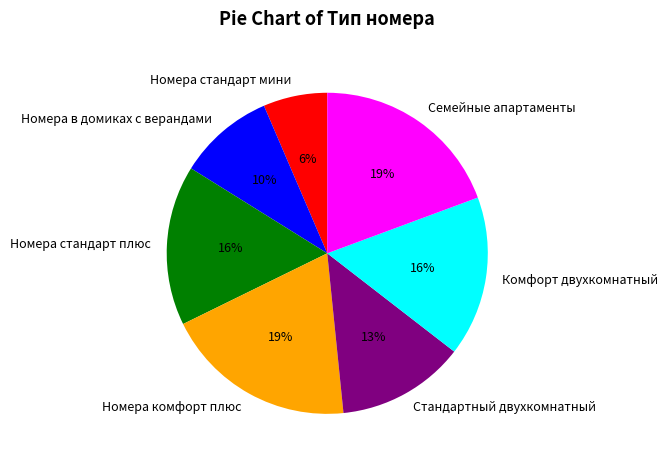

What is the ratio of the value at Стандартный двухкомнатный to the value at Семейные апартаменты?

0.7